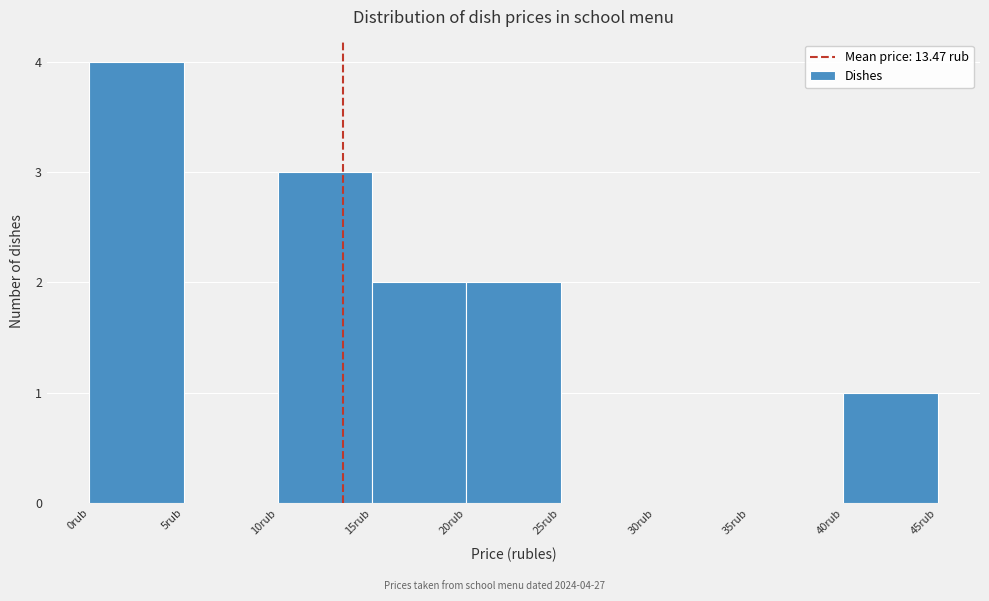

Which range on the x-axis has the tallest bar?

0 to 5